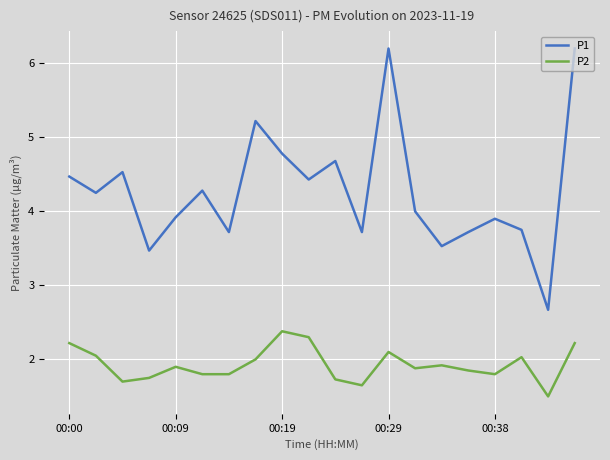

What is the greatest value displayed?

6.2